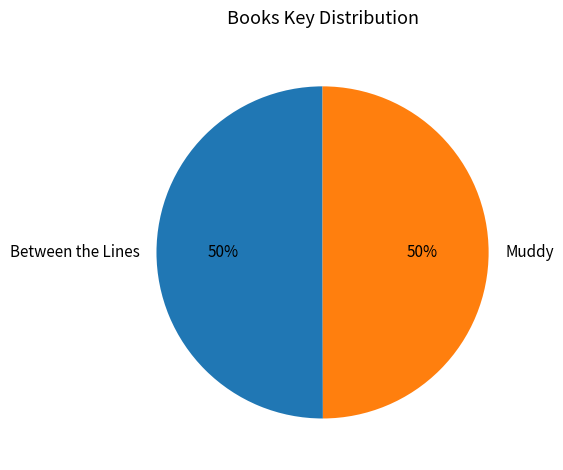

What percentage is the Muddy slice, to the nearest percent?

50%